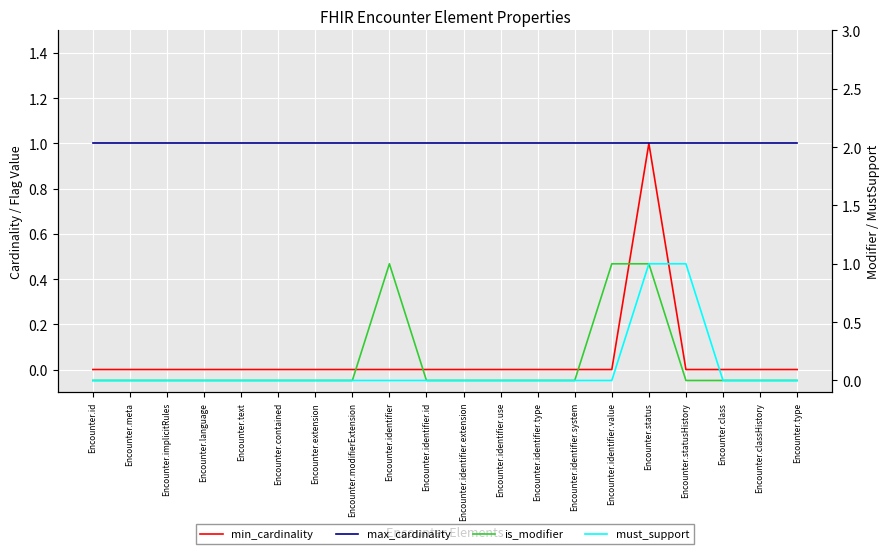

What is the sum of all must_support values?

2